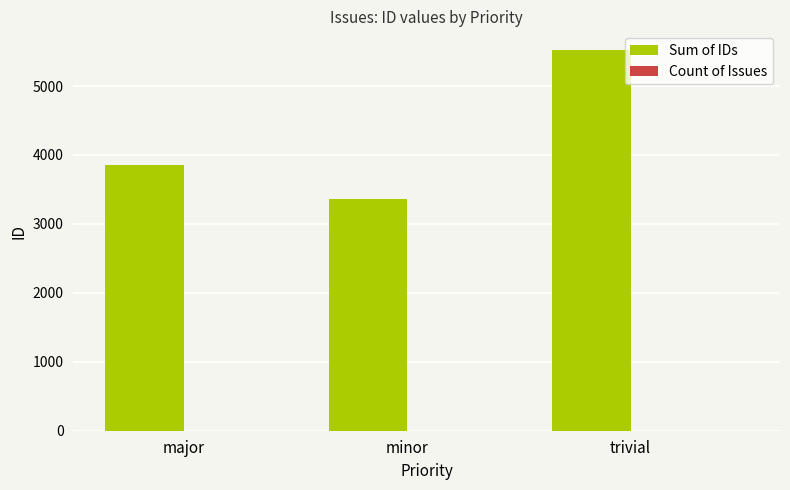

Between major and minor, which series saw the biggest shift?

Sum of IDs